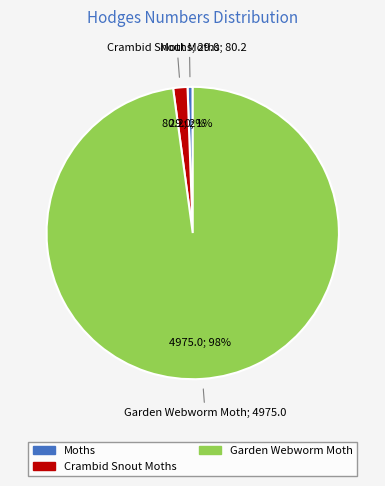

Rank the categories by value from lowest to highest.

Moths, Crambid Snout Moths, Garden Webworm Moth